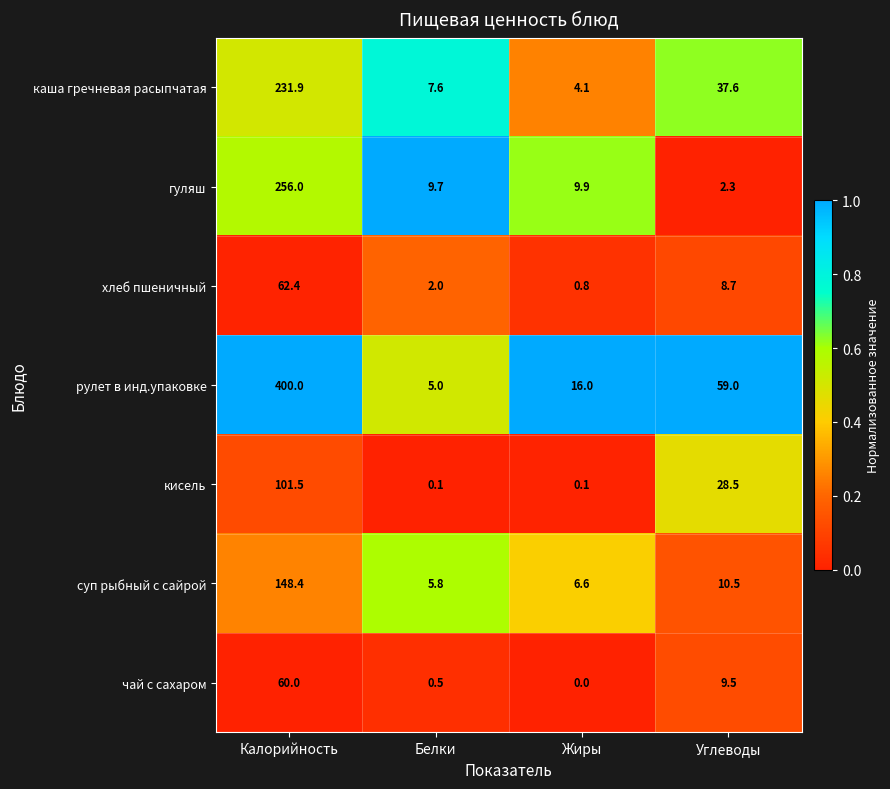

The суп рыбный с сайрой series shows 148.4 at Калорийность. True or false?

True